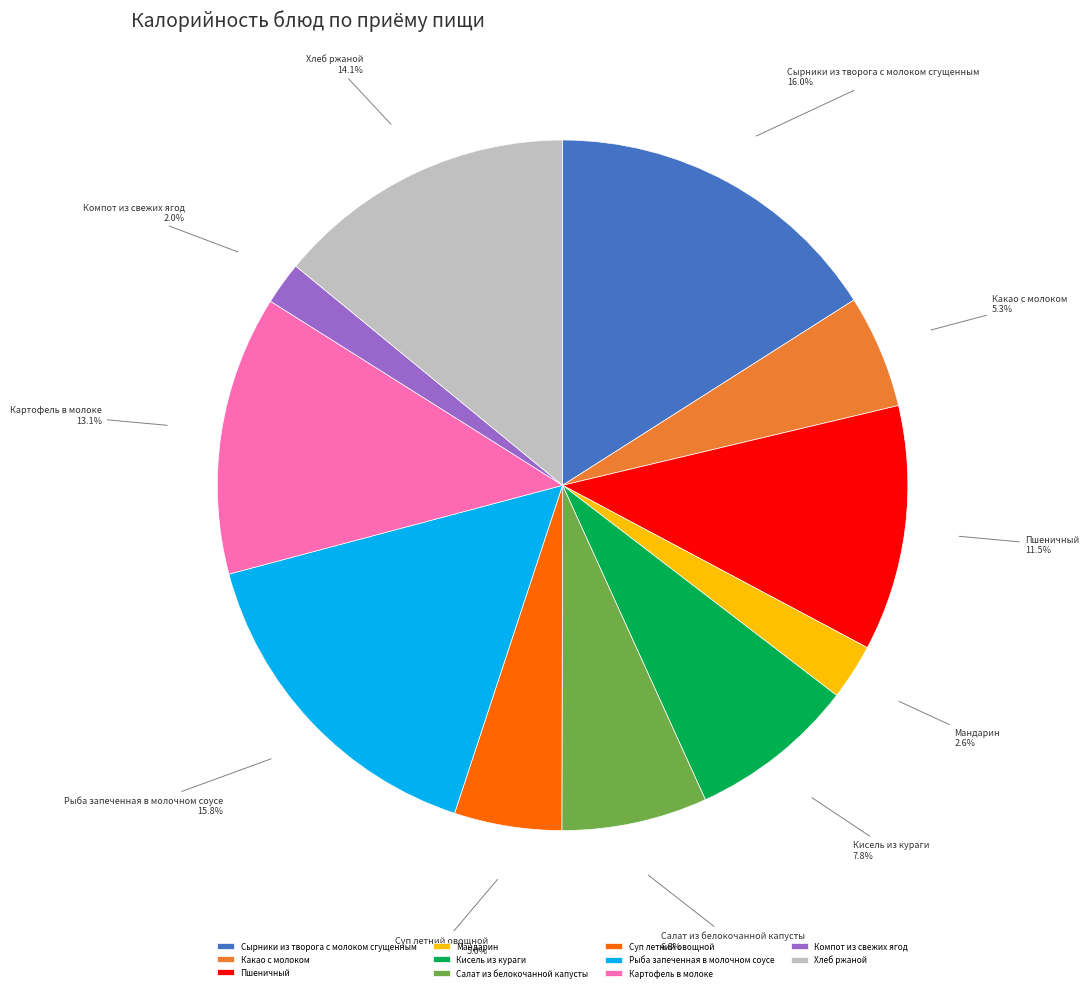

To the nearest percent, what is the difference between the Компот из свежих ягод and Рыба запеченная в молочном соусе slice percentages?

14%